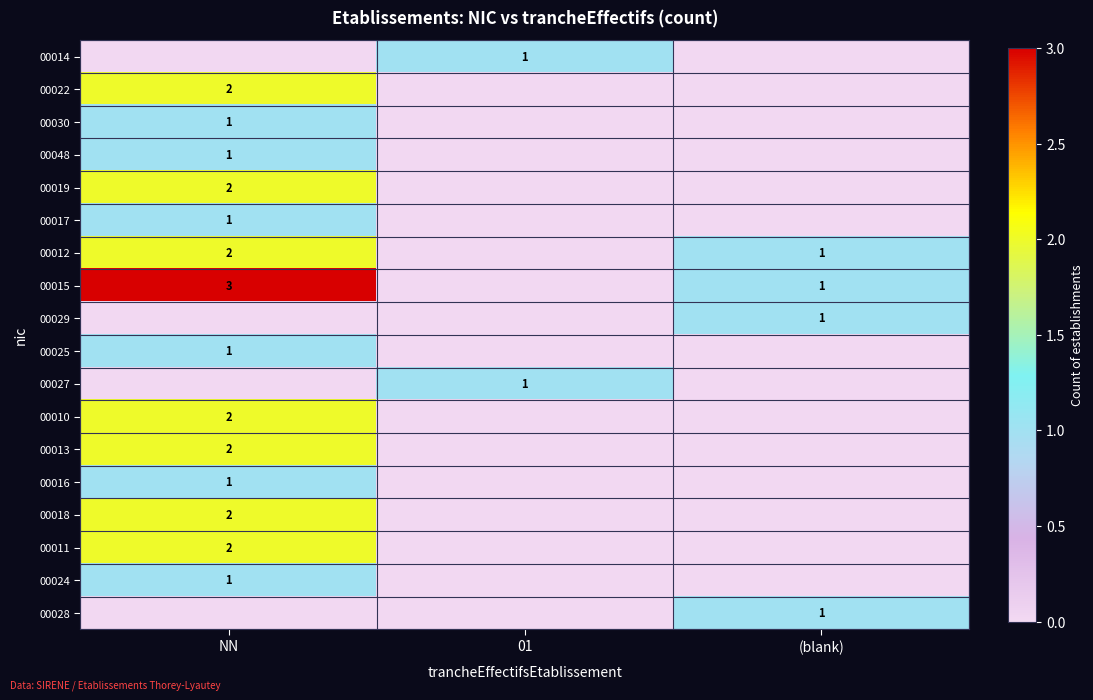

The value of 00011 at NN is 3. True or false?

False